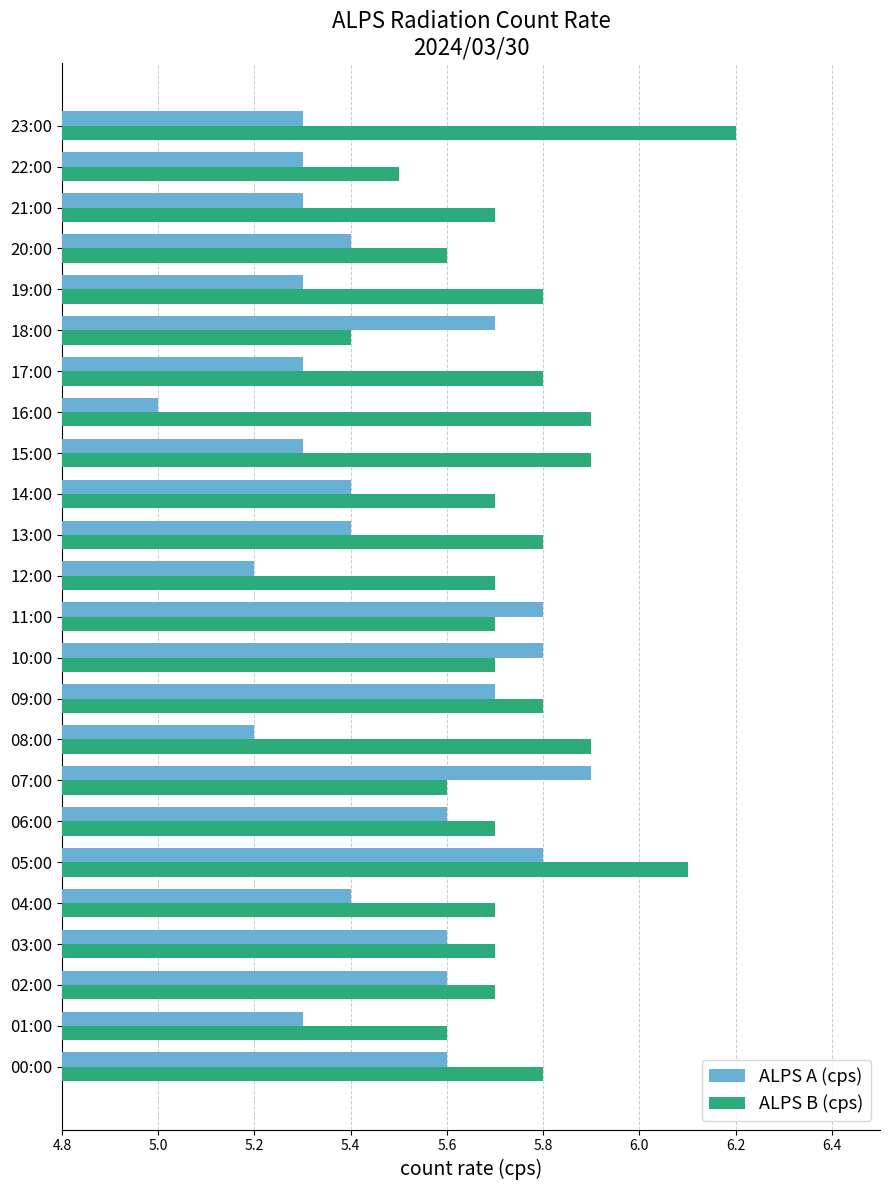

How many data points does each series have?

24